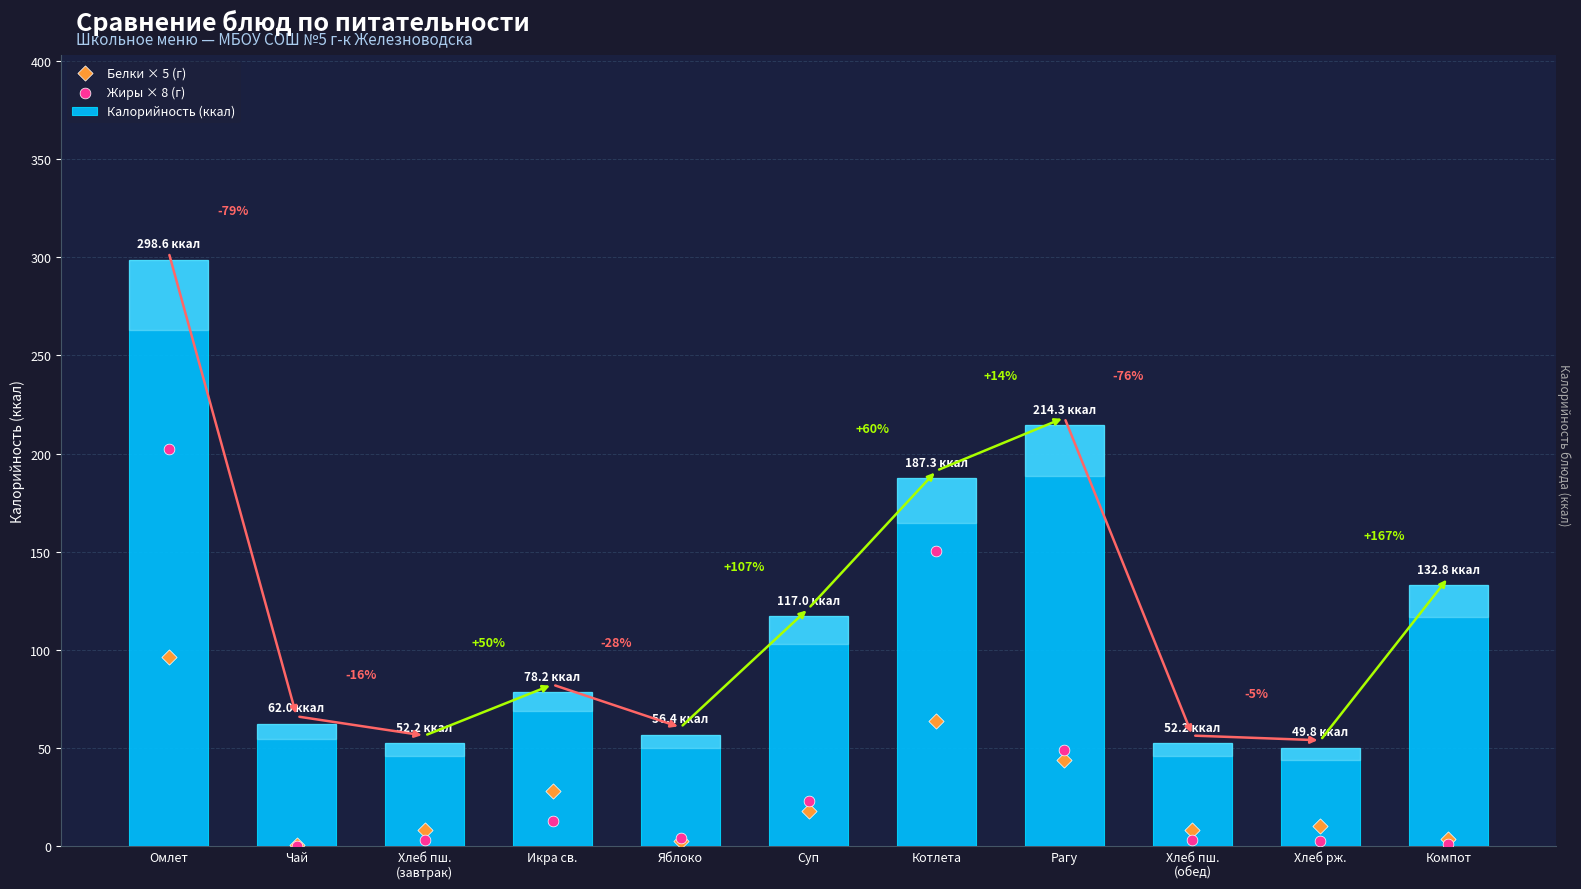

Which series reaches the minimum Y coordinate?

Жиры × 8 (г)